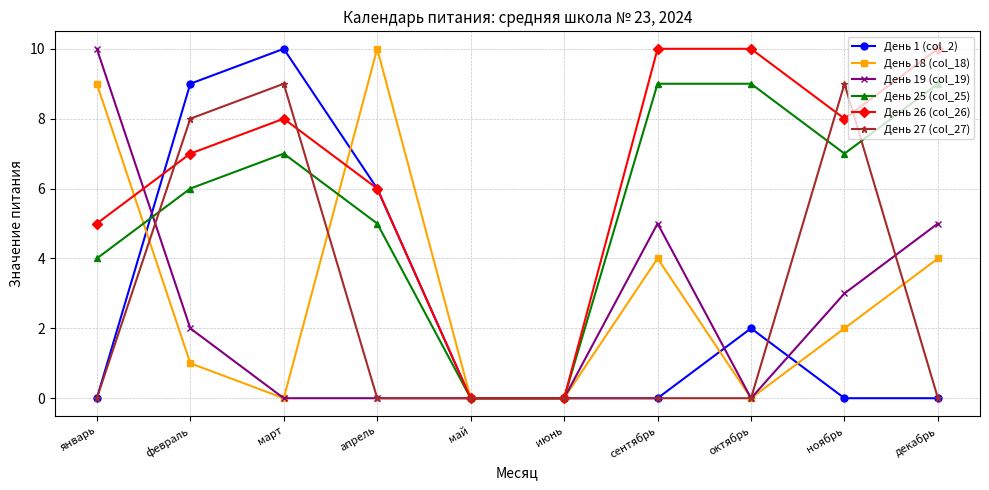

Which series changed the most between февраль and апрель?

День 18 (col_18)